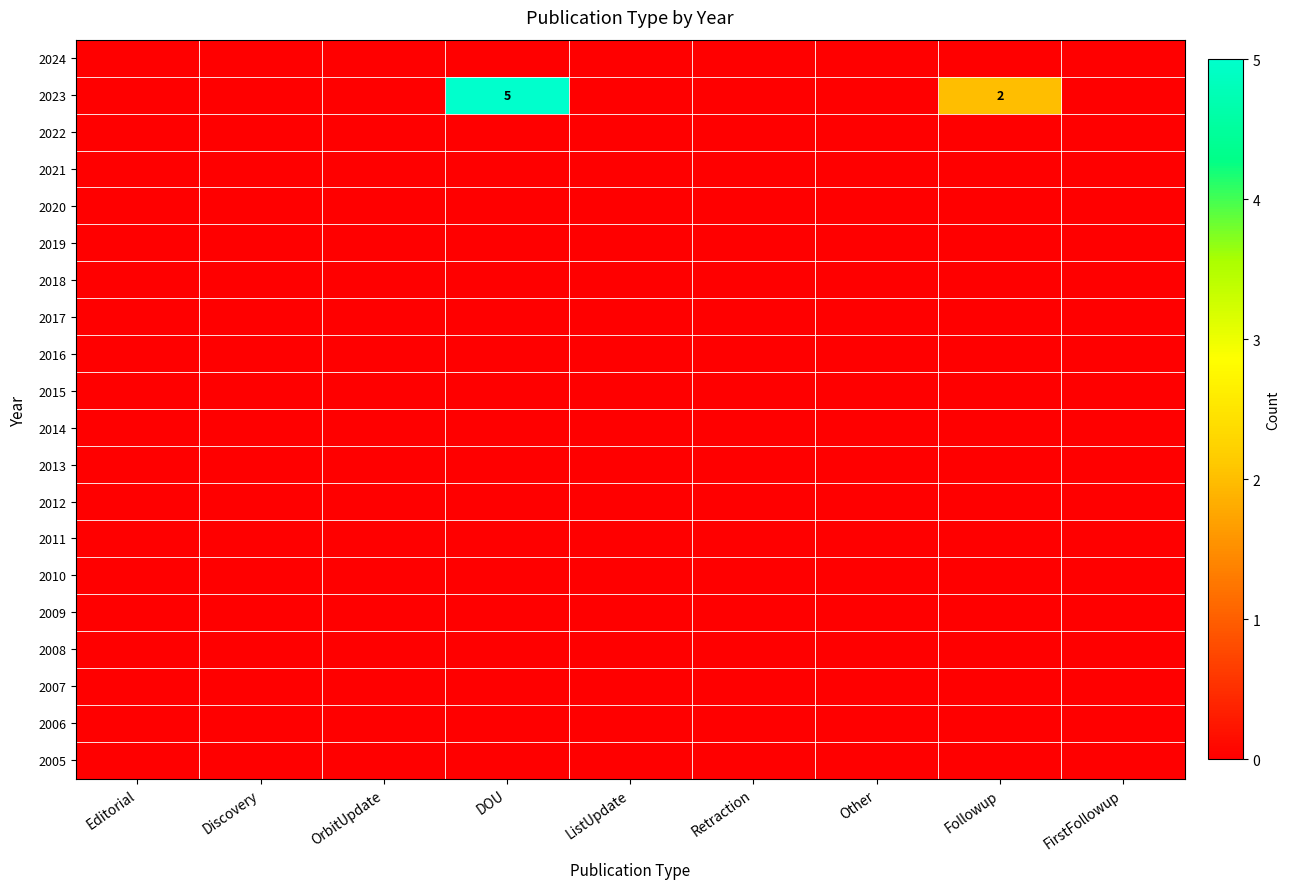

Which category has the lowest value across all series?

Editorial